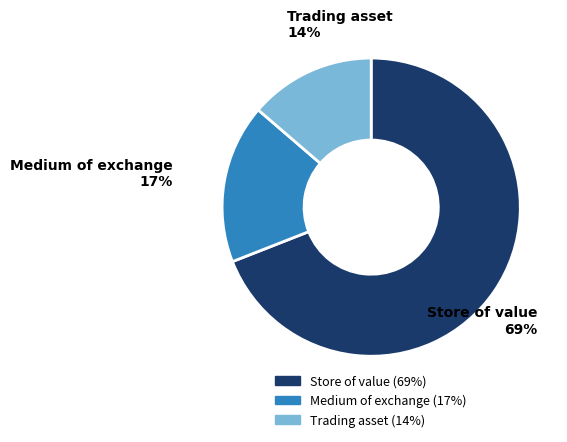

Count the number of slices in the pie.

3